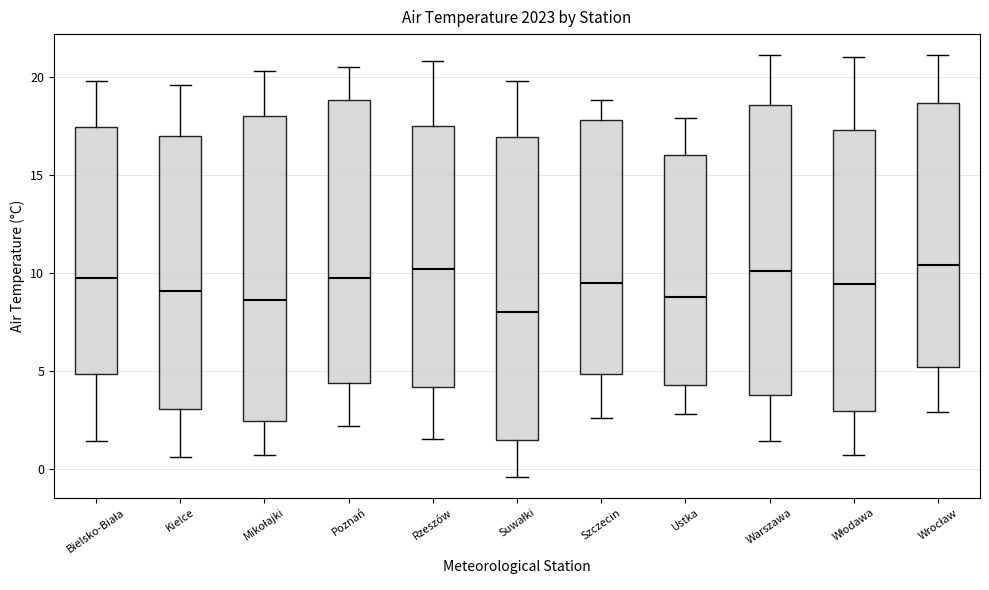

Reading left to right, read every box against the y-axis: the position of its median line, the range the box covers, and the ends of its whiskers. The values are not printed on the chart, so give them approximately, as read against the axis.

Bielsko-Biała: median 10.0, box 5.0 to 17.5, whiskers 1.5 to 20.0
Kielce: median 9.0, box 3.0 to 17.0, whiskers 0.5 to 19.5
Mikołajki: median 8.5, box 2.5 to 18.0, whiskers 0.5 to 20.5
Poznań: median 10.0, box 4.5 to 19.0, whiskers 2.0 to 20.5
Rzeszów: median 10.0, box 4.0 to 17.5, whiskers 1.5 to 21.0
Suwałki: median 8.0, box 1.5 to 17.0, whiskers -0.5 to 20.0
Szczecin: median 9.5, box 5.0 to 18.0, whiskers 2.5 to 19.0
Ustka: median 9.0, box 4.5 to 16.0, whiskers 3.0 to 18.0
Warszawa: median 10.0, box 4.0 to 18.5, whiskers 1.5 to 21.0
Włodawa: median 9.5, box 3.0 to 17.5, whiskers 0.5 to 21.0
Wrocław: median 10.5, box 5.0 to 18.5, whiskers 3.0 to 21.0